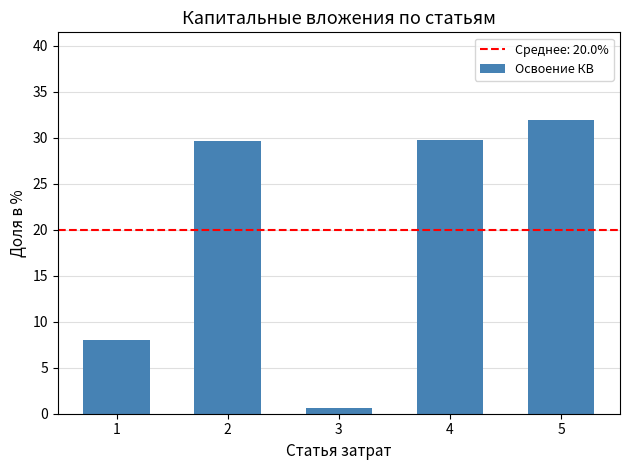

True or false: the data shows 13.8 at 1.

False